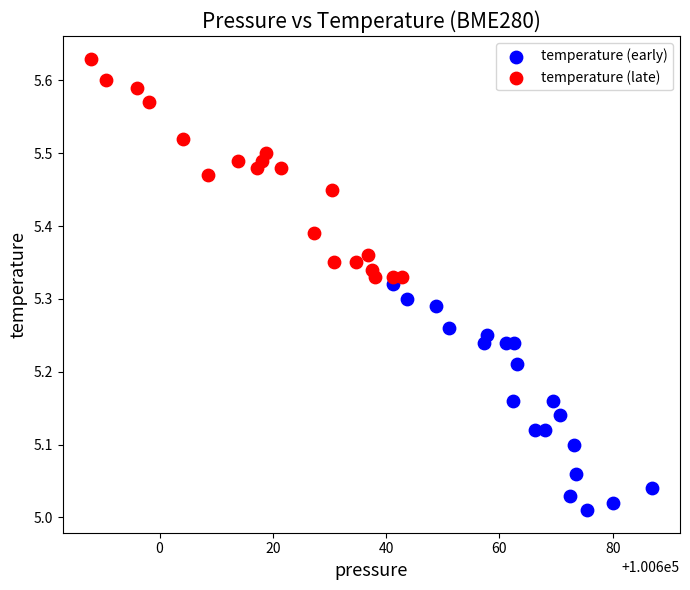

What are all the series names shown in the legend?

temperature (early), temperature (late)